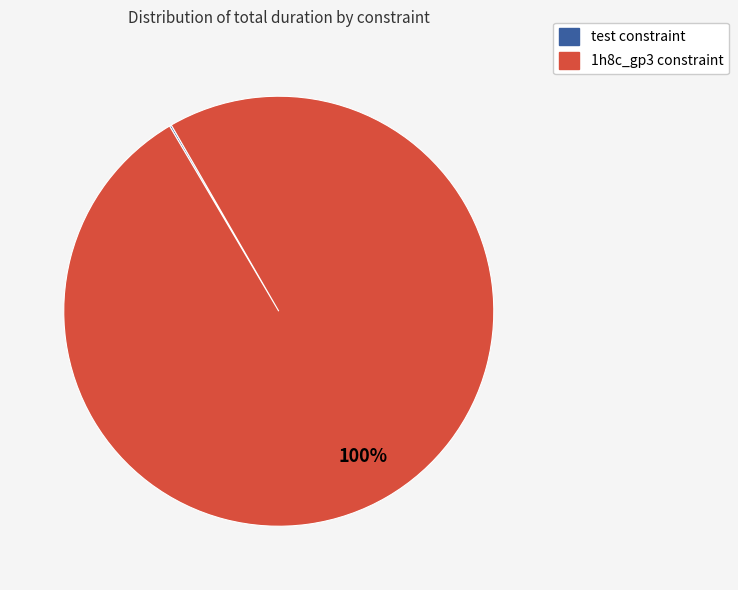

Is there any slice that represents more than half of the pie?

Yes